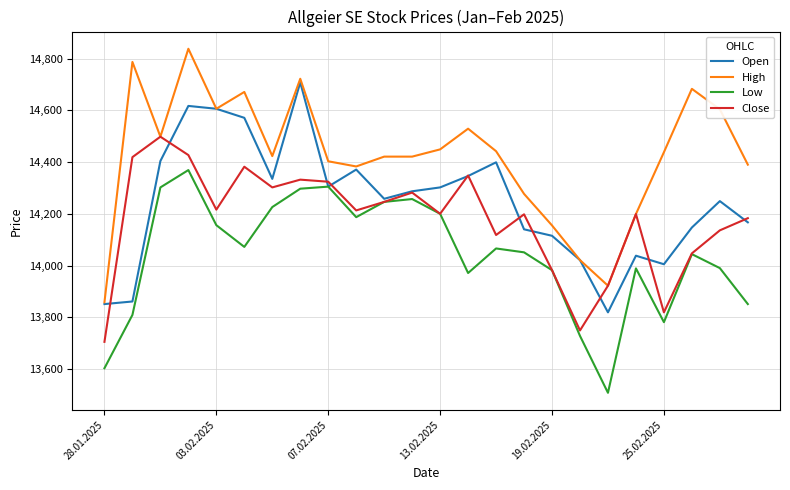

What is the greatest value displayed?

14838